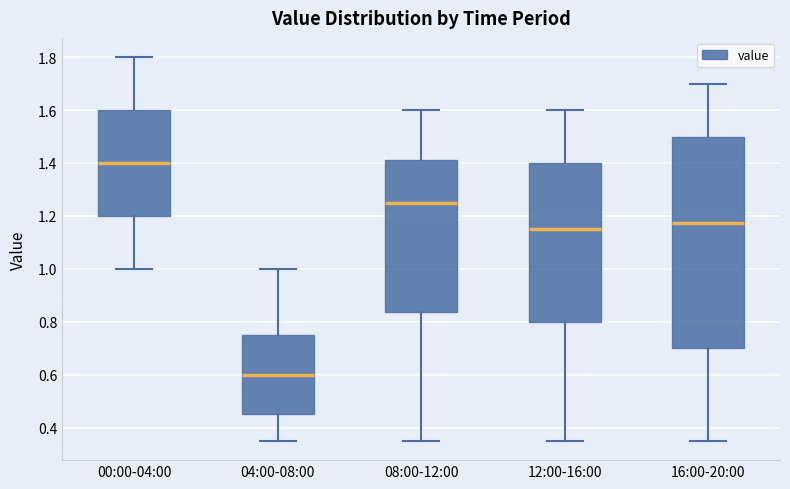

Reading left to right, read every box against the y-axis: the position of its median line, the range the box covers, and the ends of its whiskers. The values are not printed on the chart, so give them approximately, as read against the axis.

00:00-04:00: median 1.40, box 1.20 to 1.60, whiskers 1.00 to 1.80
04:00-08:00: median 0.60, box 0.46 to 0.76, whiskers 0.36 to 1.00
08:00-12:00: median 1.26, box 0.84 to 1.42, whiskers 0.36 to 1.60
12:00-16:00: median 1.16, box 0.80 to 1.40, whiskers 0.36 to 1.60
16:00-20:00: median 1.18, box 0.70 to 1.50, whiskers 0.36 to 1.70